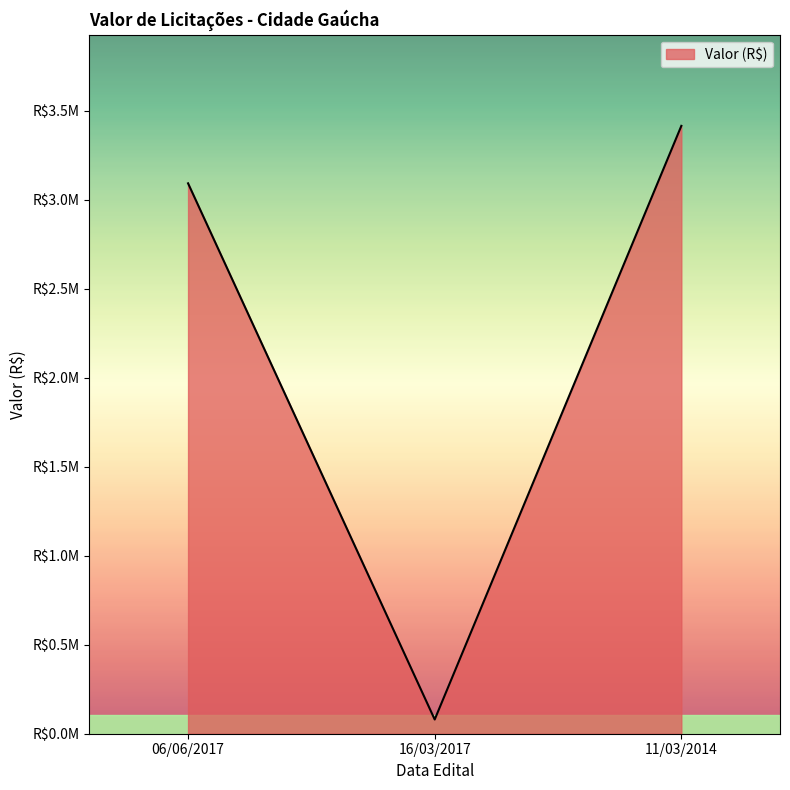

What is the maximum value shown in the chart?

3414871.5